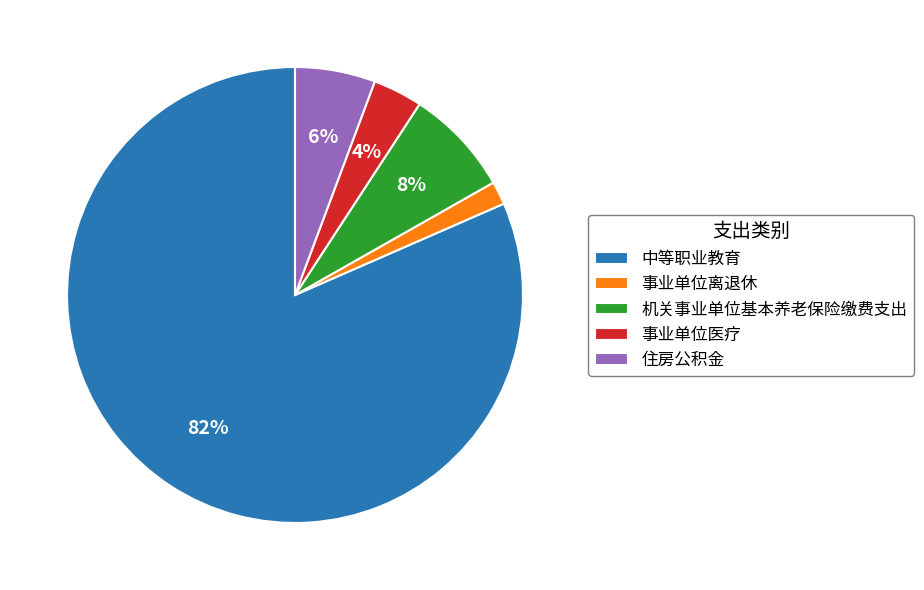

How many segments does this pie chart have?

5